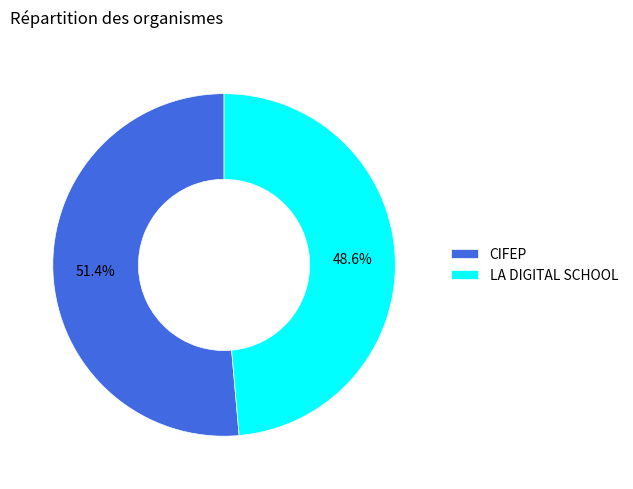

To the nearest percent, what is the combined percentage of CIFEP and LA DIGITAL SCHOOL?

100%